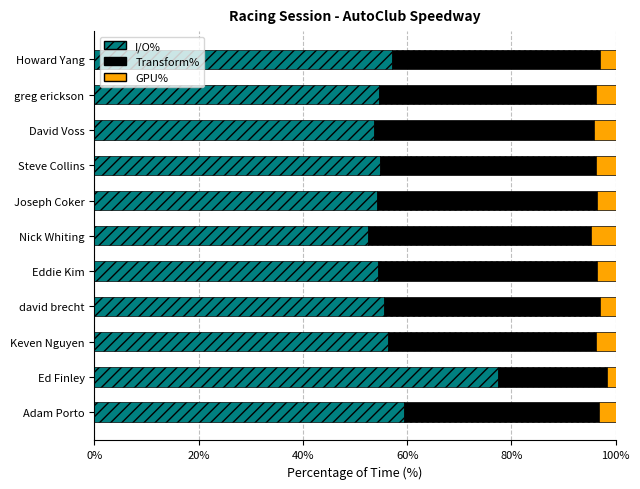

At which label is I/O% closest to 64?

Adam Porto